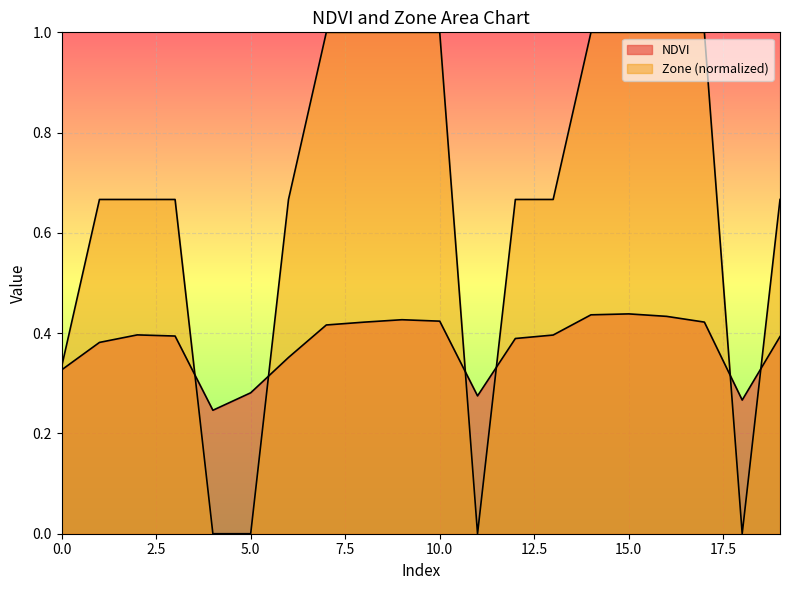

At 14, list the series in order from largest to smallest.

Zone, NDVI